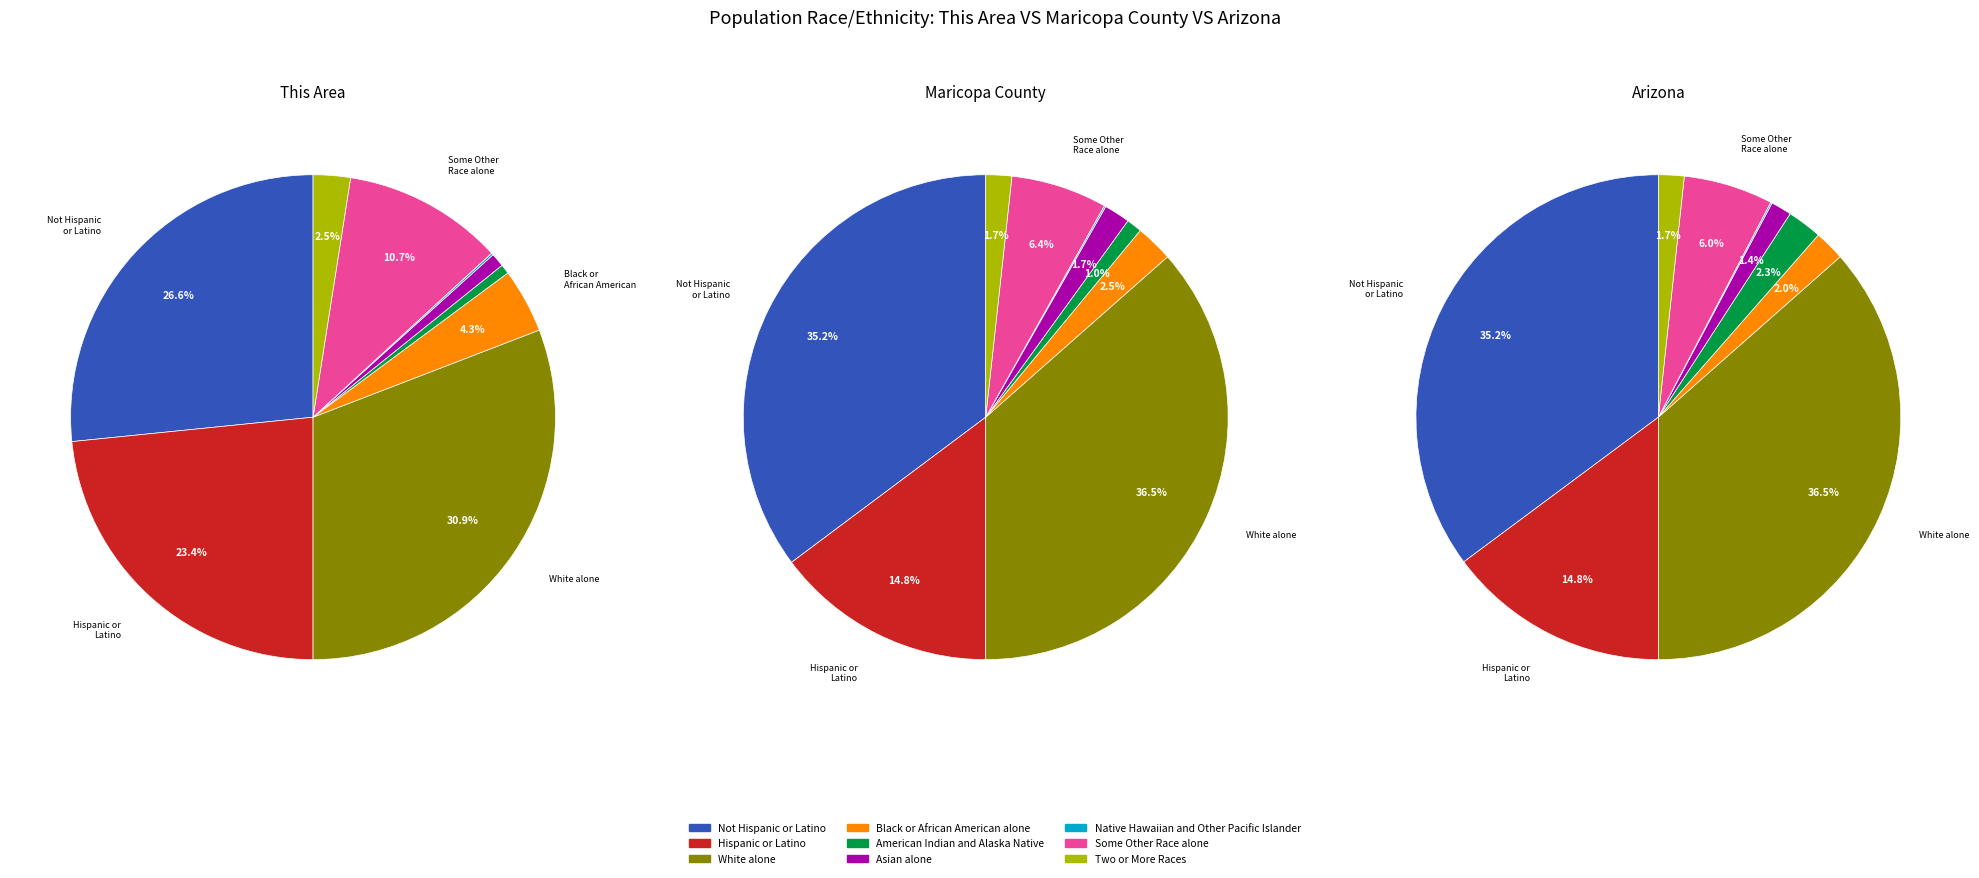

To the nearest percent, what is the difference between the Not Hispanic or Latino and American Indian and Alaska Native slice percentages?

33%